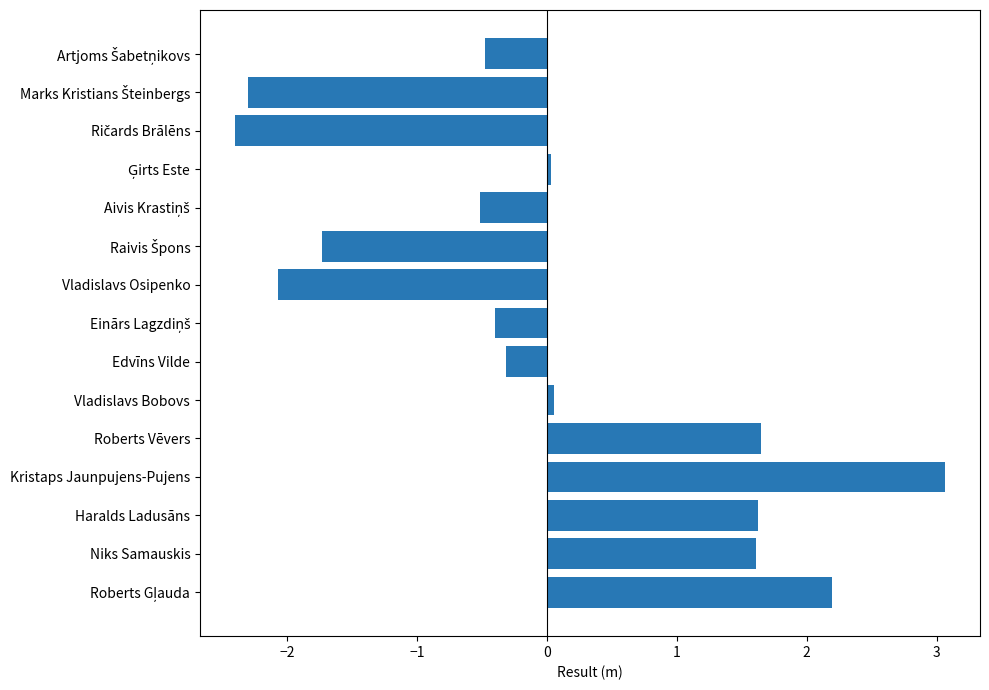

What is the change in value from Haralds Ladusāns to Vladislavs Osipenko?

-3.7